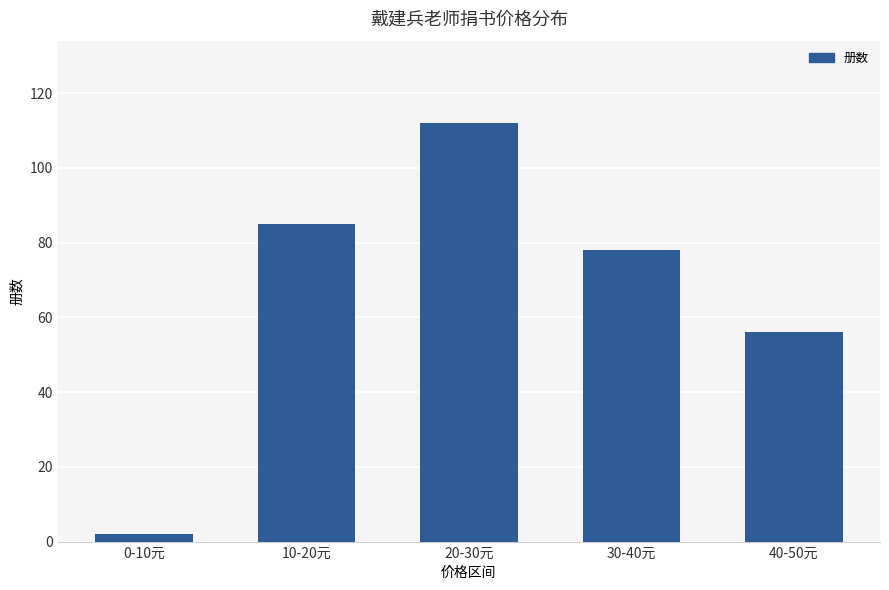

What is the change in value from 10-20元 to 40-50元?

-29